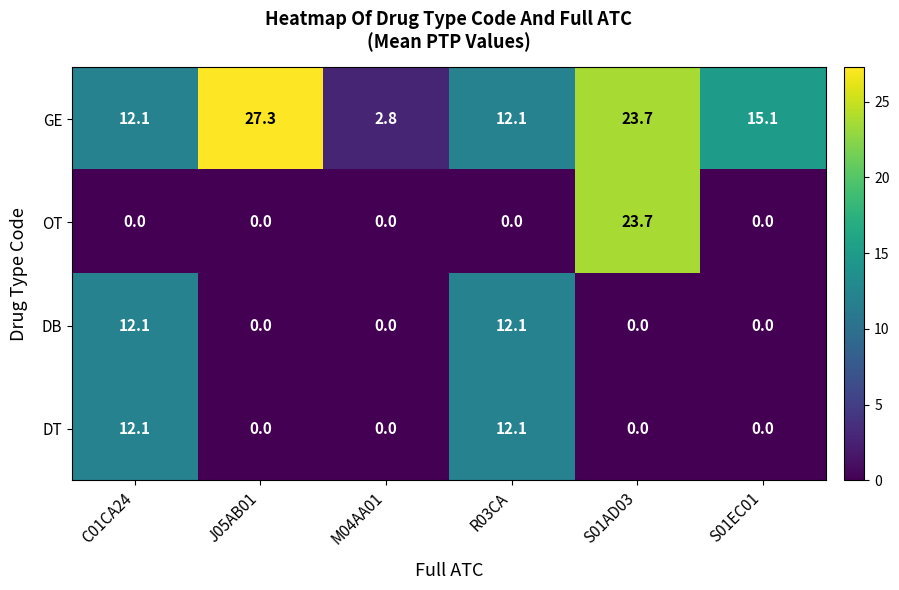

True or false: OT has a value of 13.5 at S01AD03.

False